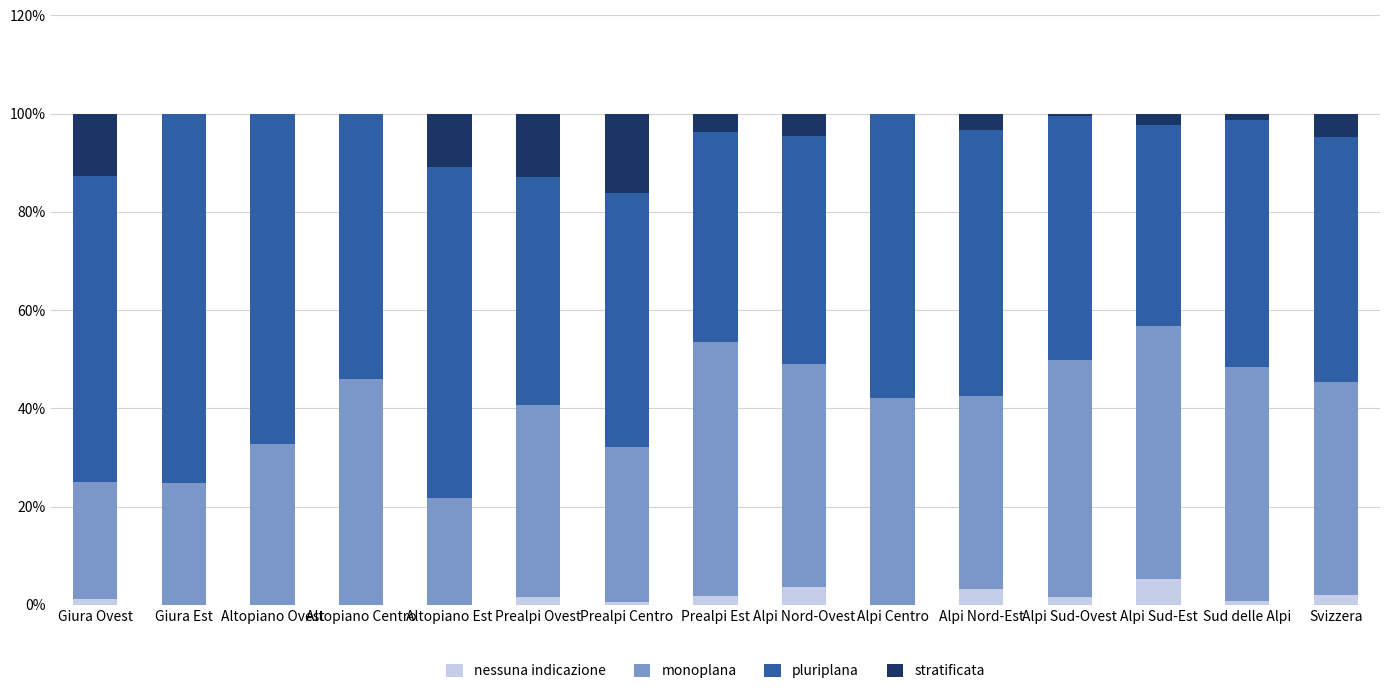

The value of nessuna indicazione at Alpi Nord-Est is 3.3. True or false?

True